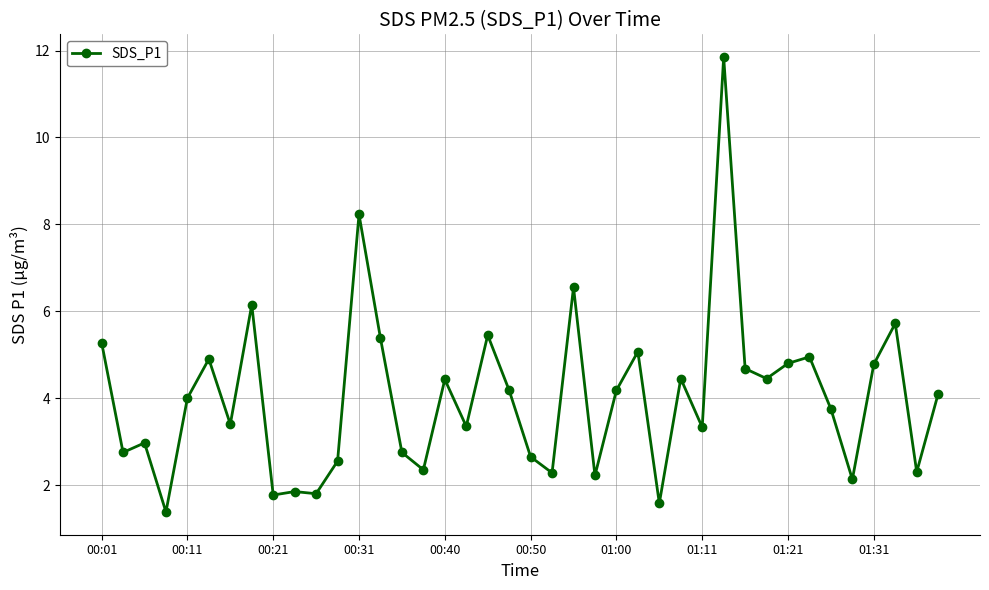

What is the sum of all values?

160.7